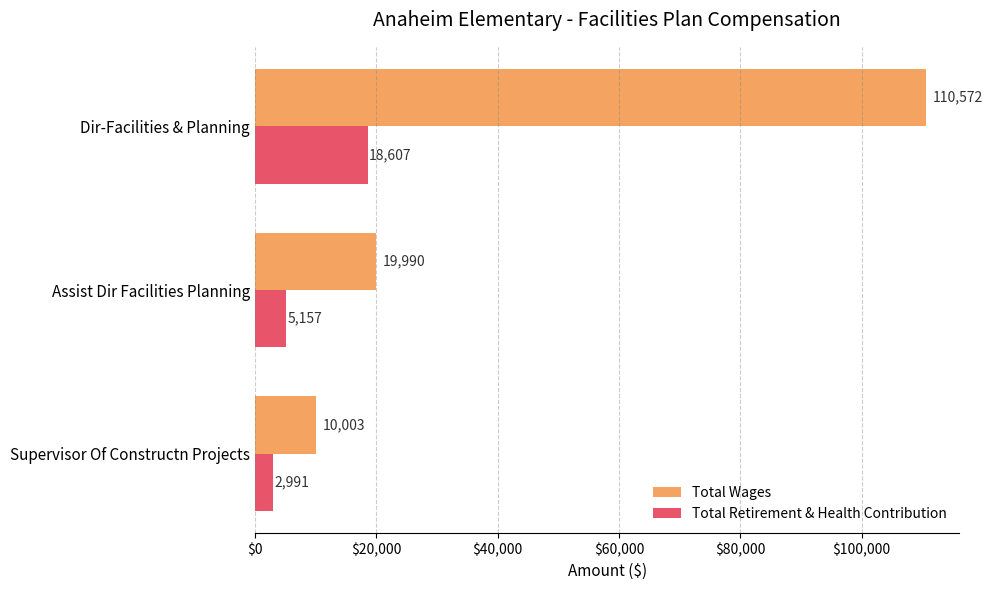

Is it true that Total Wages equals 10003 at Supervisor Of Constructn Projects?

True